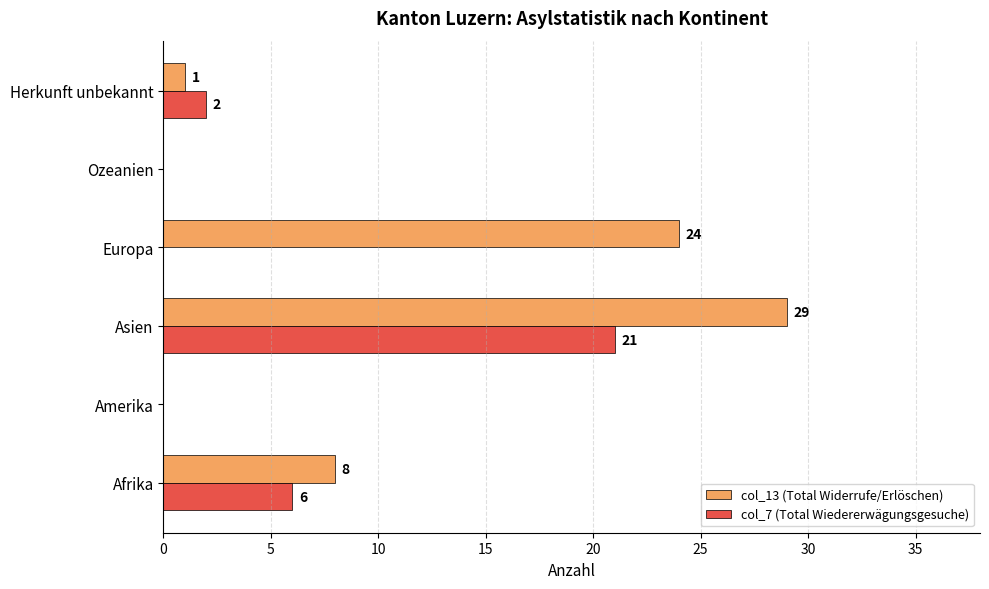

True or false: col_13 (Total Widerrufe/Erlöschen) has a value of 0 at Amerika.

True